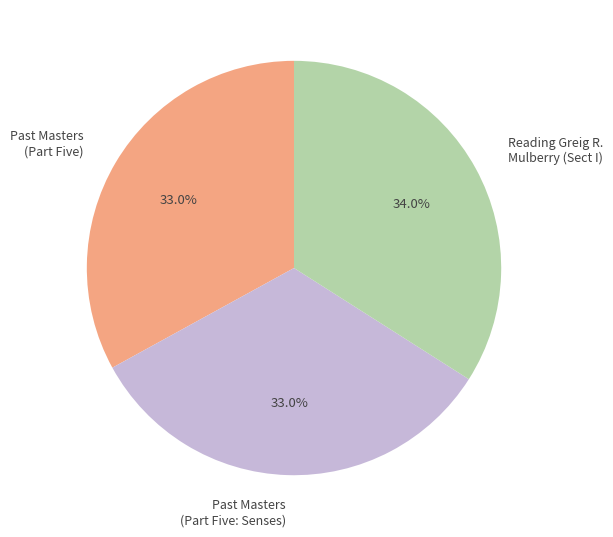

How many segments does this pie chart have?

3